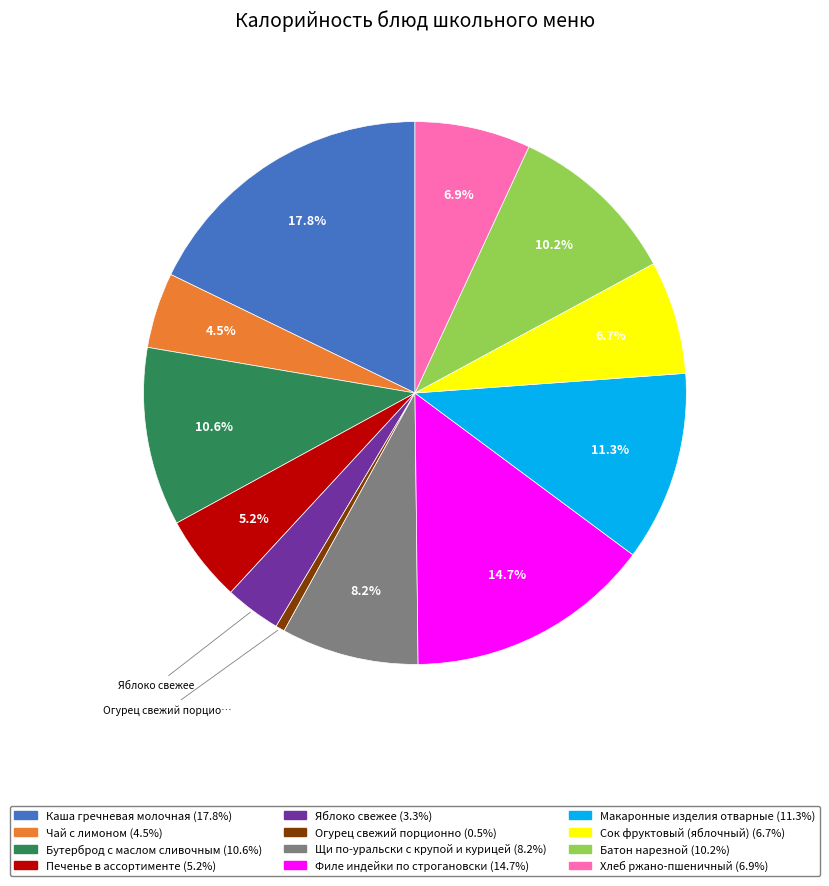

How many slices are in this pie chart?

12